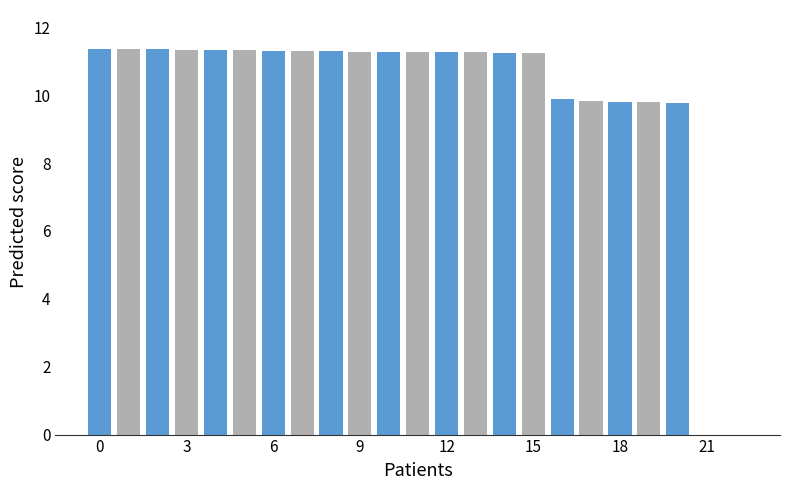

What is the sum of all values?

229.9